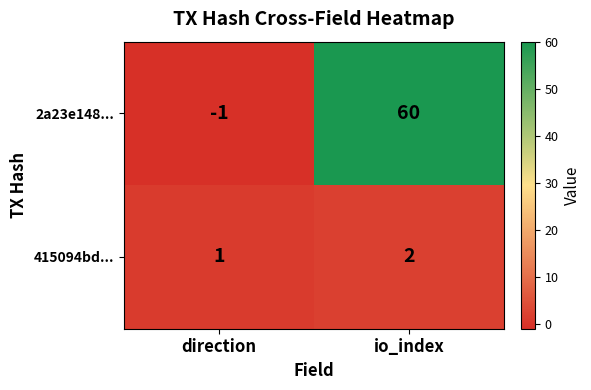

True or false: 415094bd... has a value of 2 at direction.

False